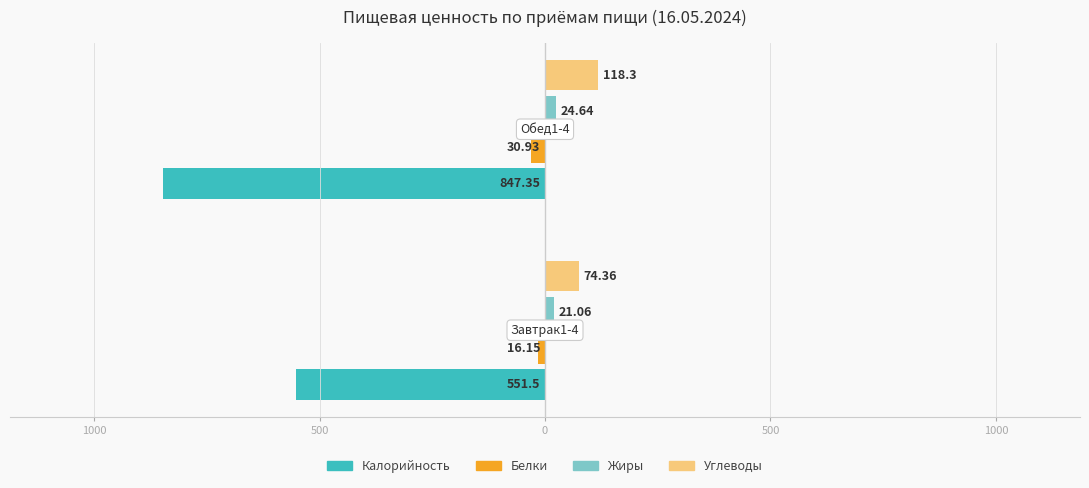

What are all the series names shown in the legend?

Калорийность, Белки, Жиры, Углеводы